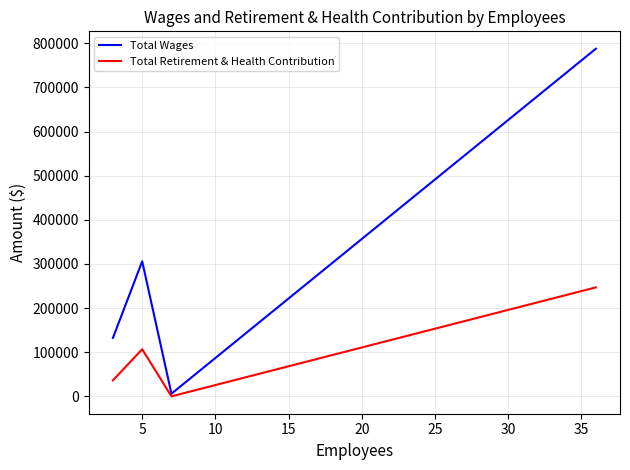

Count the Total Retirement & Health Contribution values in the range 36251 to 246854.

3